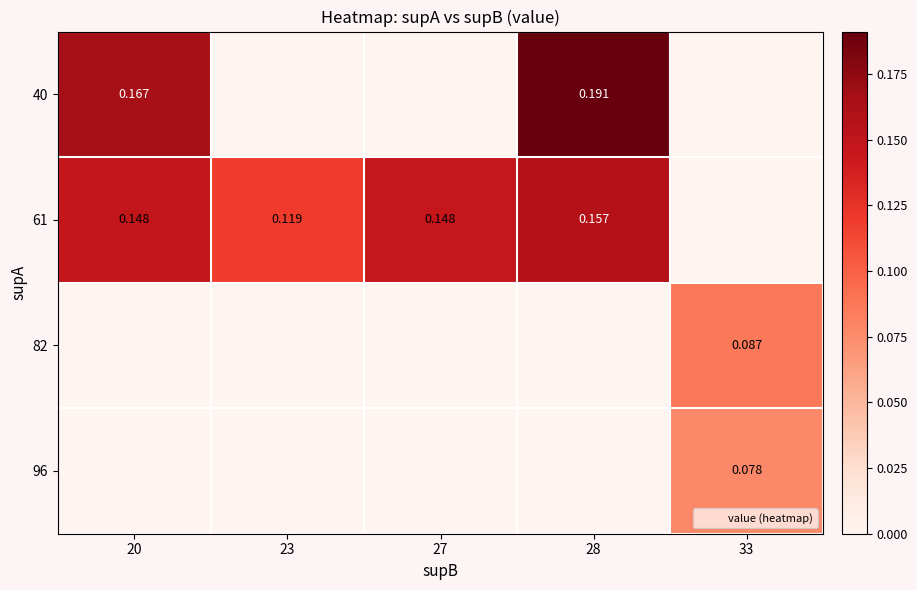

What is the spread (max minus min) of values at 27?

0.1